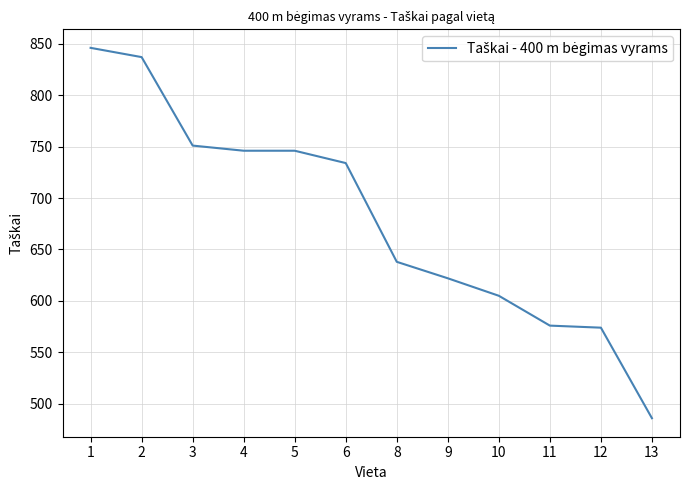

Reading right to left, what are all the values shown in this chart?

486	574	576	605	622	638	734	746	746	751	837	846